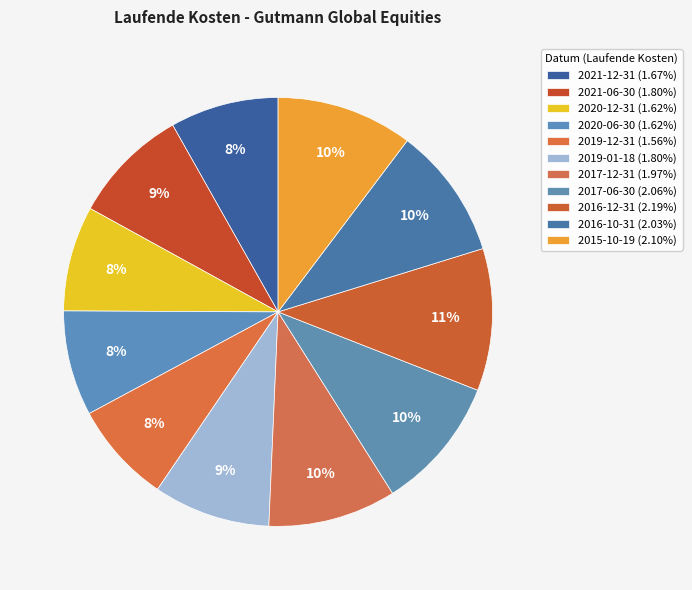

To the nearest percent, what portion does 2019-12-31 represent?

8%